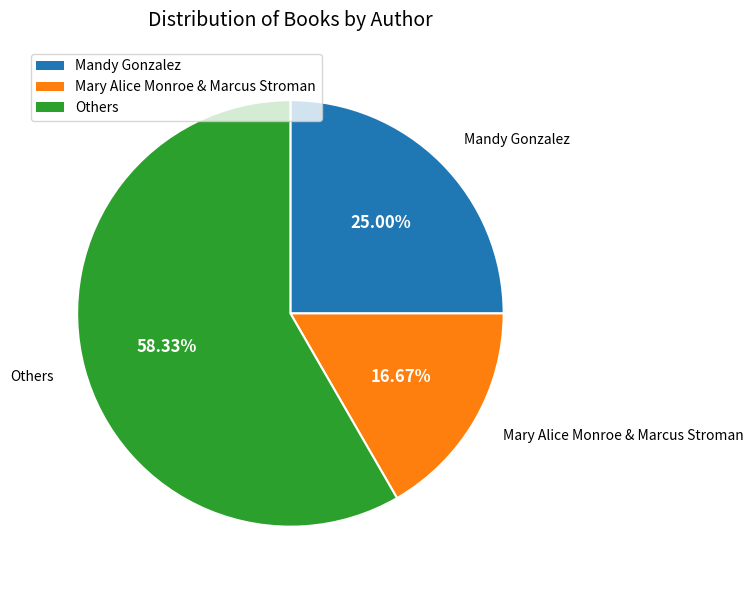

How many slices are in this pie chart?

3